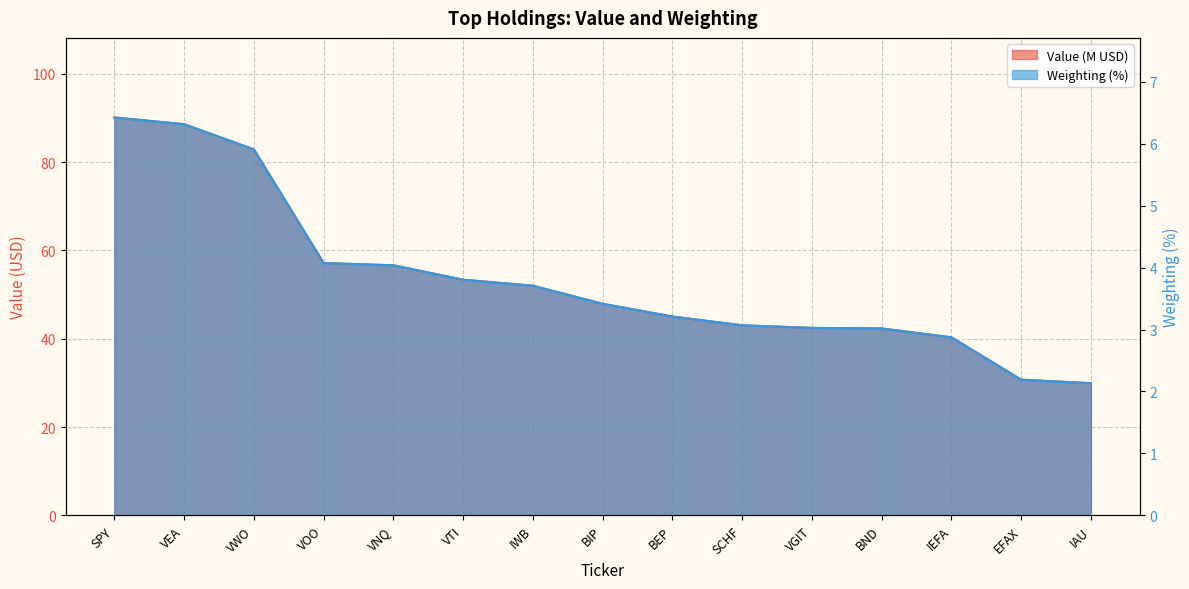

True or false: Weighting and Value cross at least once.

False